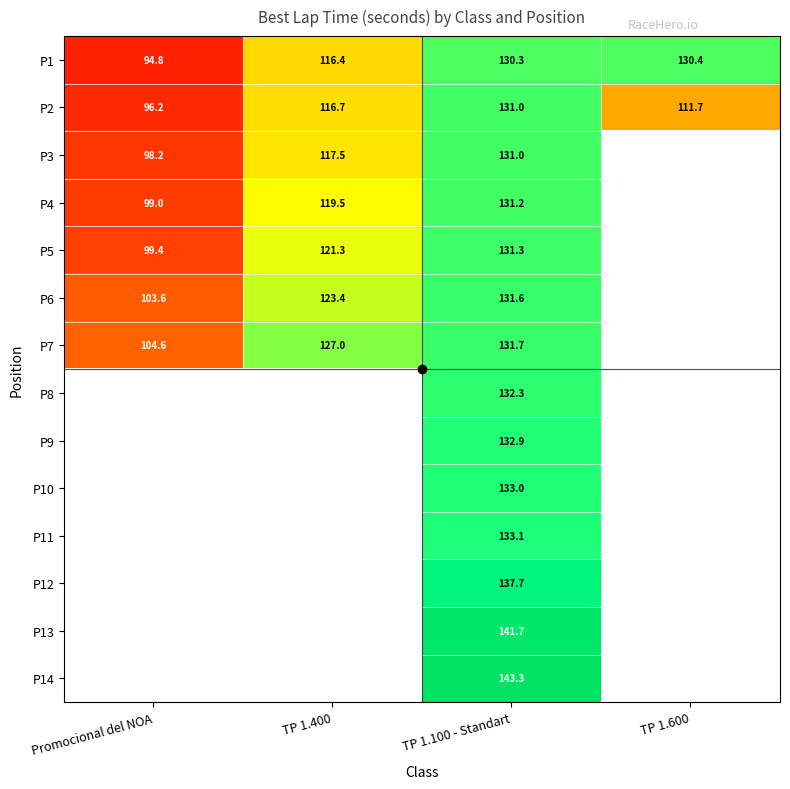

How many data points in P2 are above 116?

2